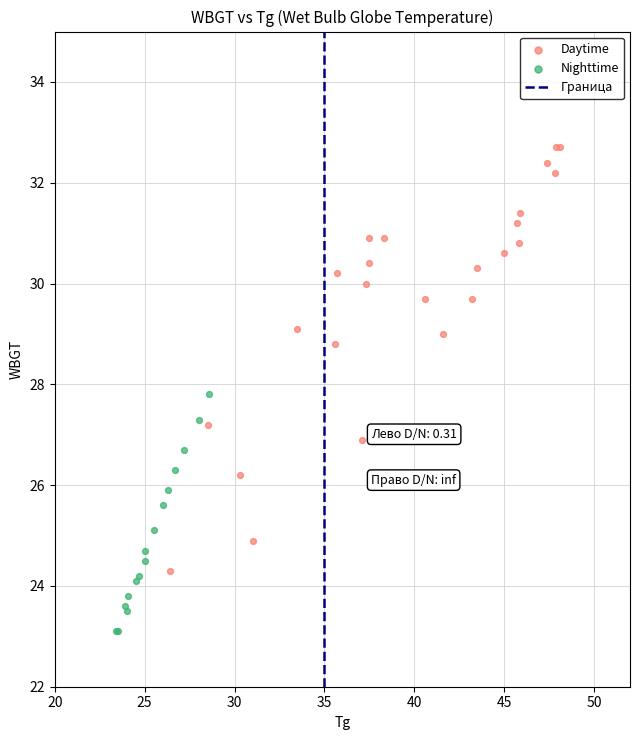

Which series contains the lowest Y value?

Nighttime